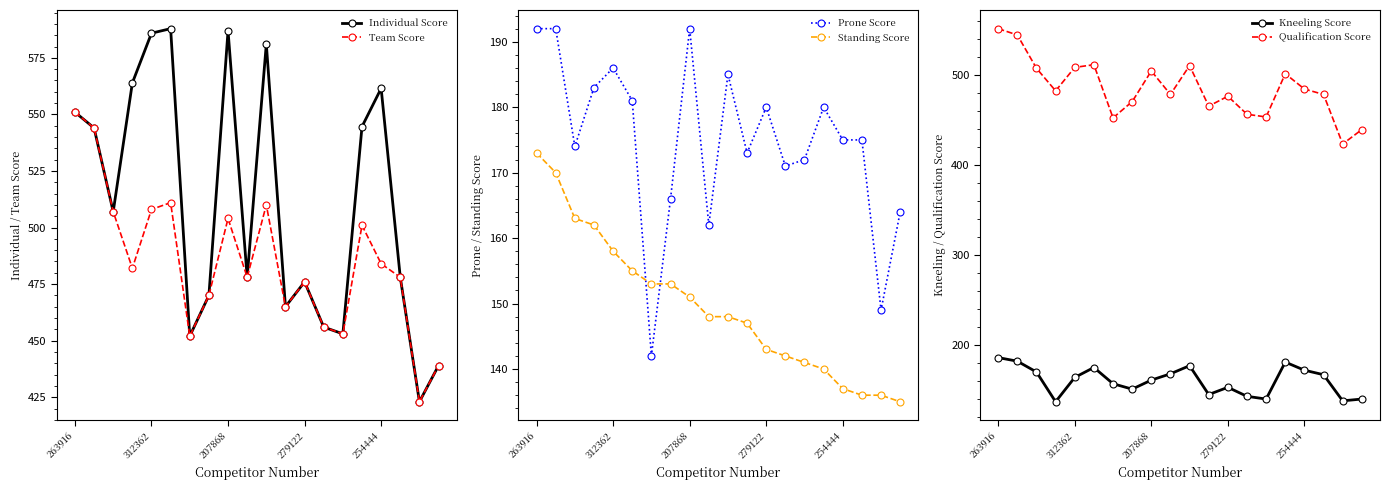

What is the sum of the Qualification Score values at 15 and 13?

957.0